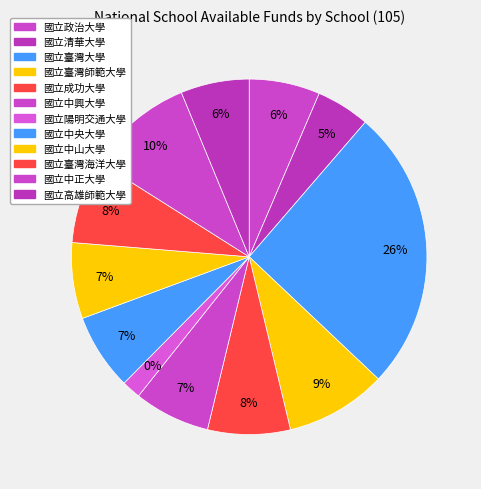

Is there a majority slice in this chart?

No